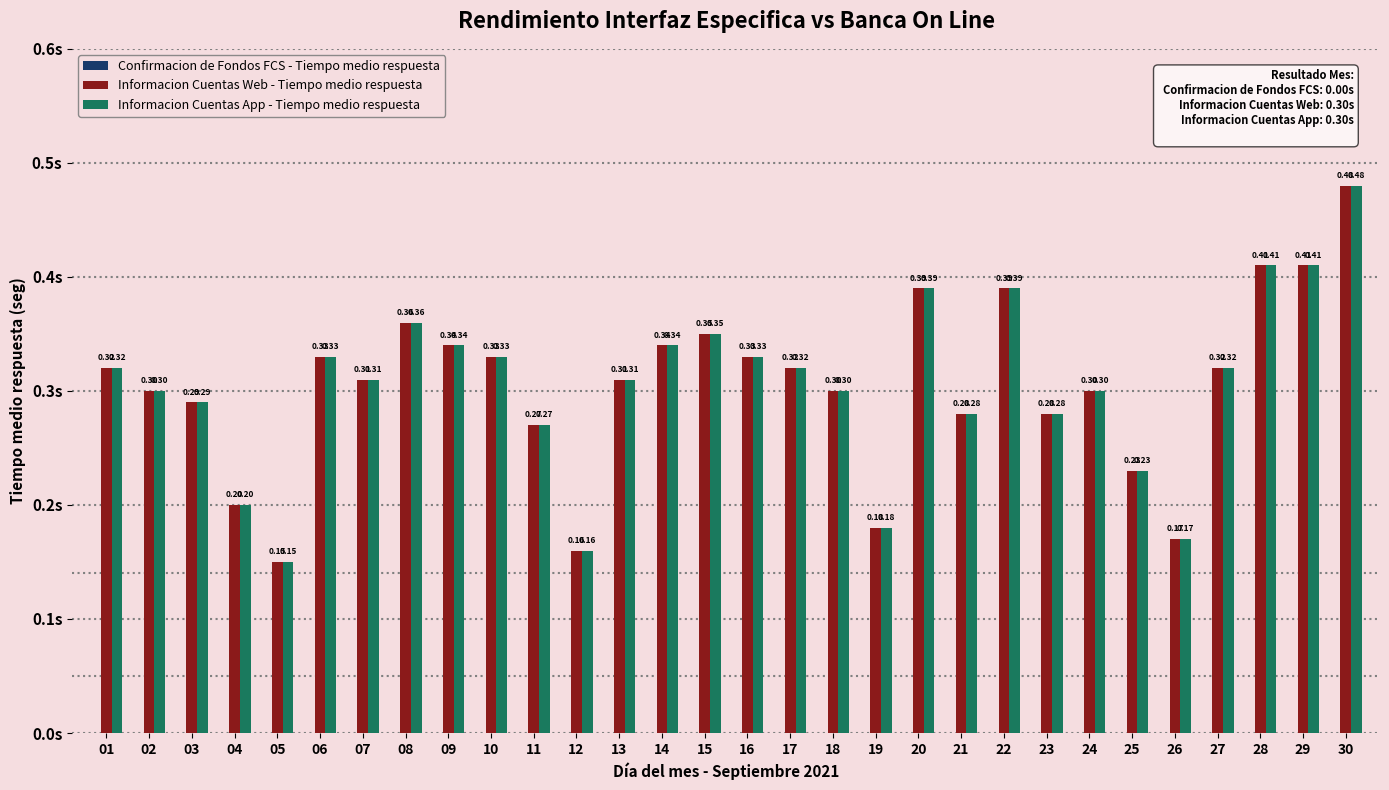

At which category is the sum across all series the highest?

30